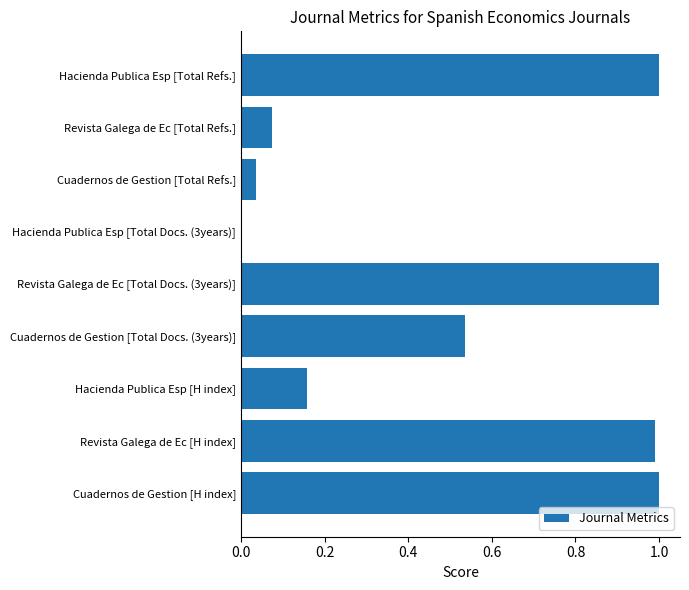

Count the number of data series in this chart.

1